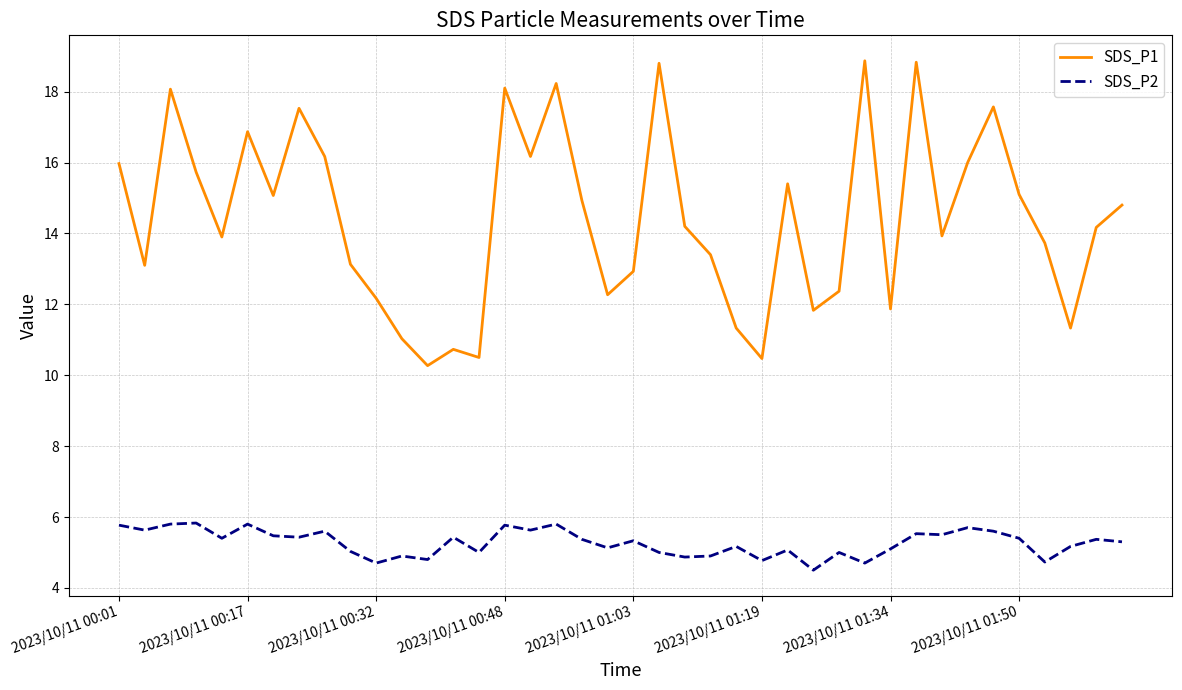

What is the difference between the maximum and minimum values in the SDS_P1 series?

8.6